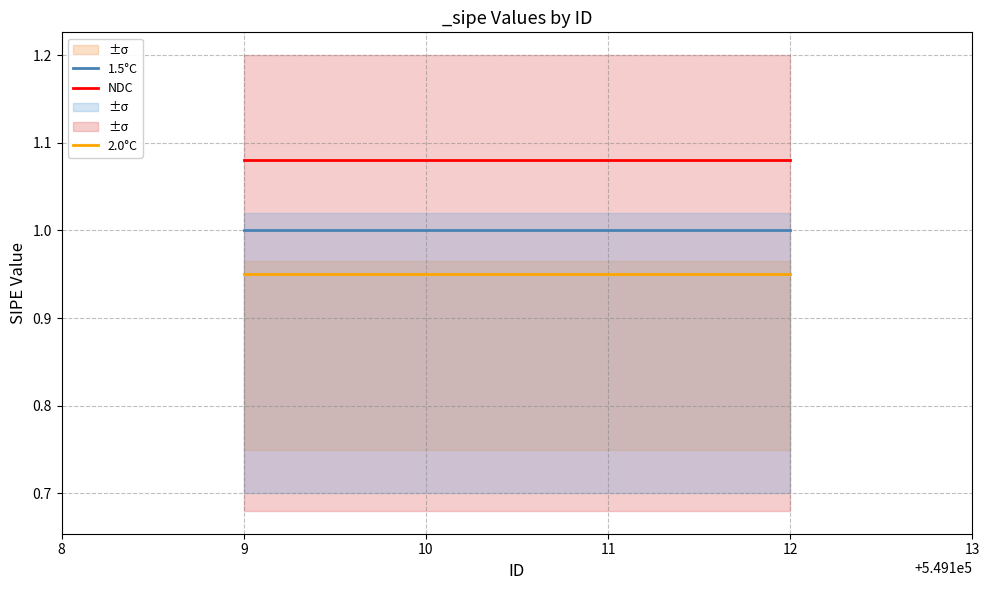

What is the sum of all NDC values?

4.3